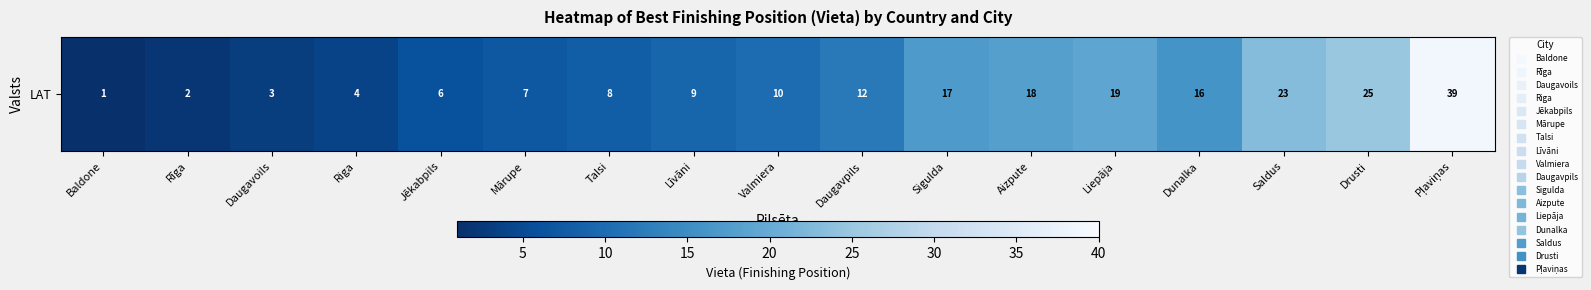

Where does the data first go above 10?

Daugavpils